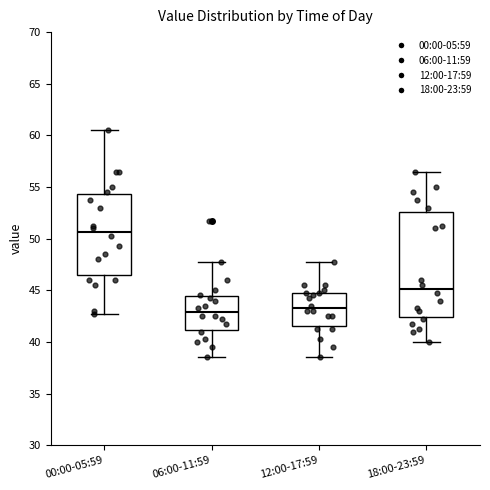

Reading left to right, transcribe this box plot: for each box, give where its median line is, the range the box spans, and where its two whiskers end, as read against the y-axis. The values are not printed on the chart, so give them approximately, as read against the axis.

00:00-05:59: median 50.5, box 46.5 to 54.5, whiskers 43.0 to 60.5
06:00-11:59: median 43.0, box 41.0 to 44.5, whiskers 38.5 to 48.0
12:00-17:59: median 43.5, box 41.5 to 45.0, whiskers 38.5 to 48.0
18:00-23:59: median 45.0, box 42.5 to 52.5, whiskers 40.0 to 56.5